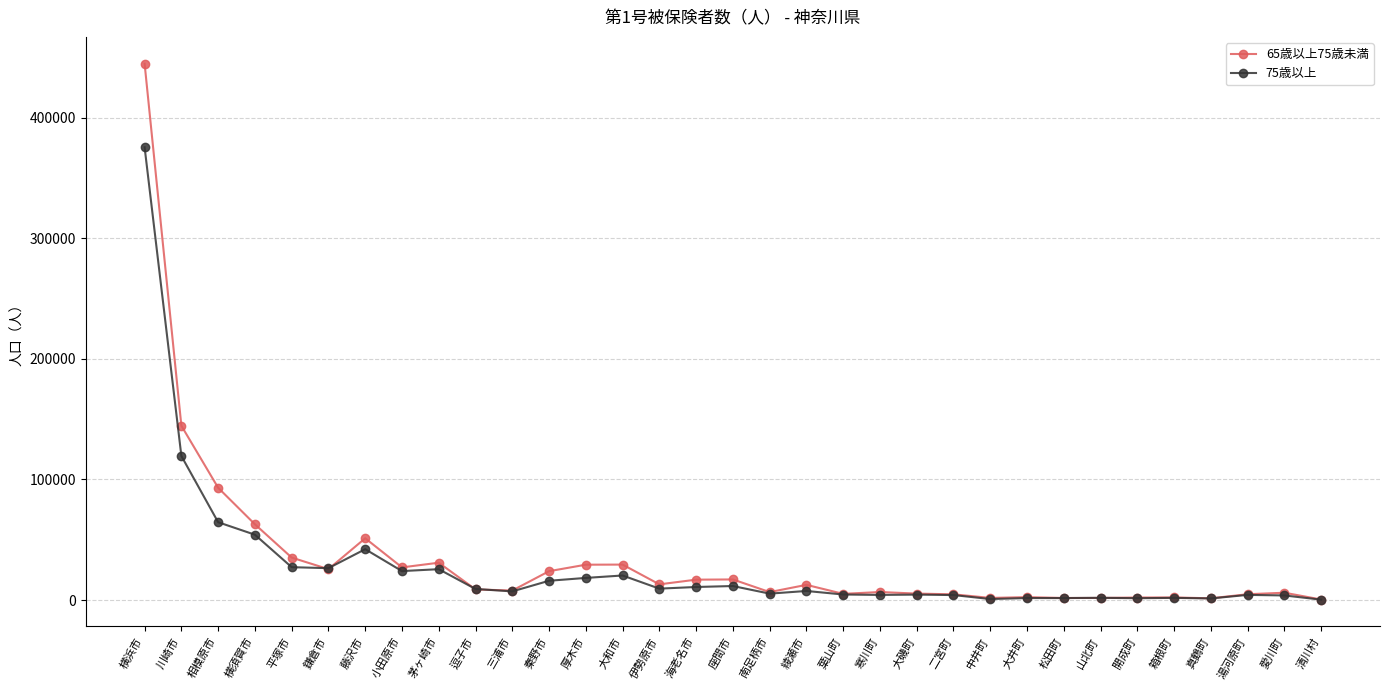

What is the total value across all series at 葉山町?

9838